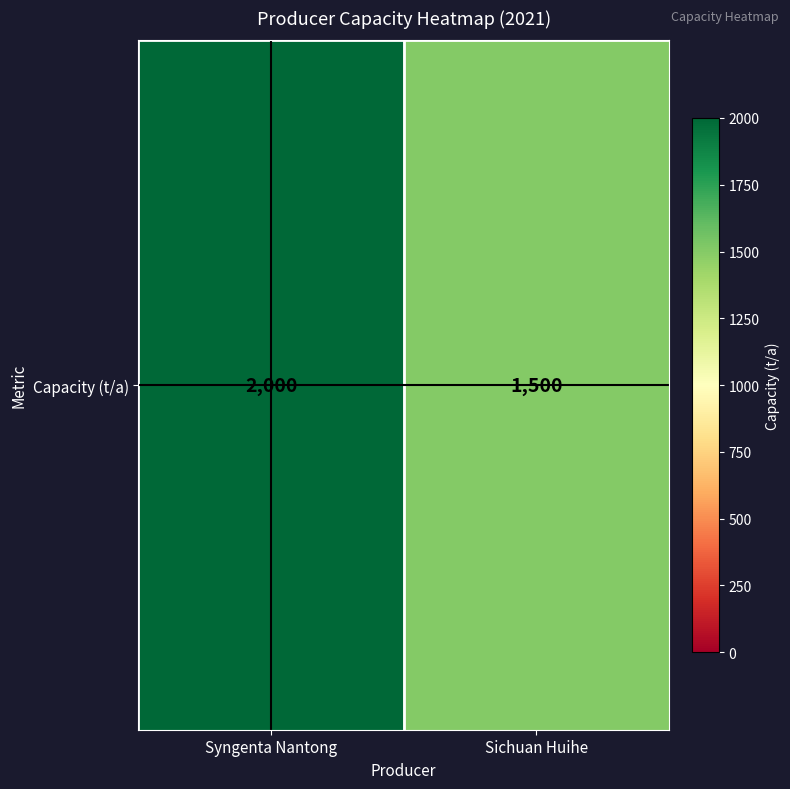

What is the ratio of the value at Sichuan Huihe to the value at Syngenta Nantong?

0.8